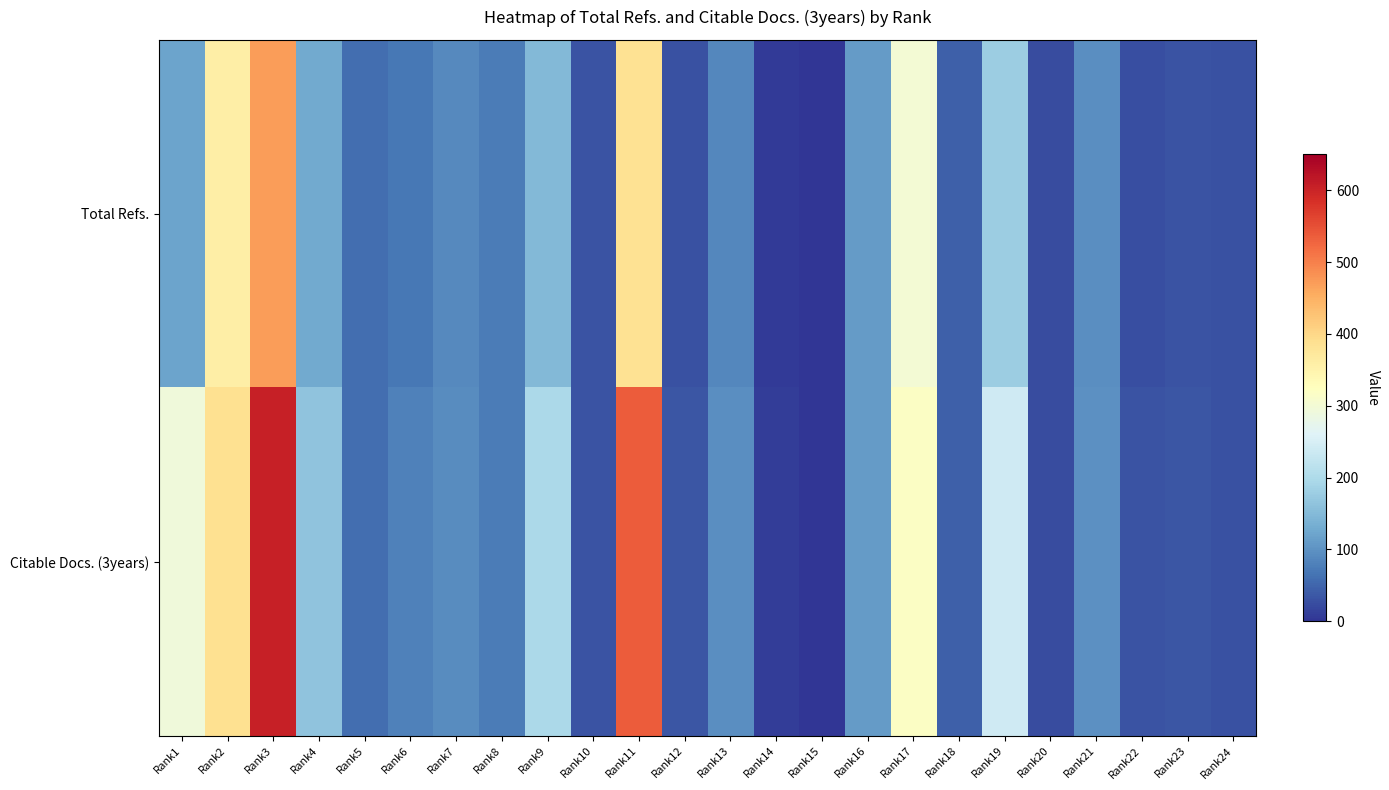

Which series changed the most between Rank5 and Rank21?

Citable Docs. (3years)